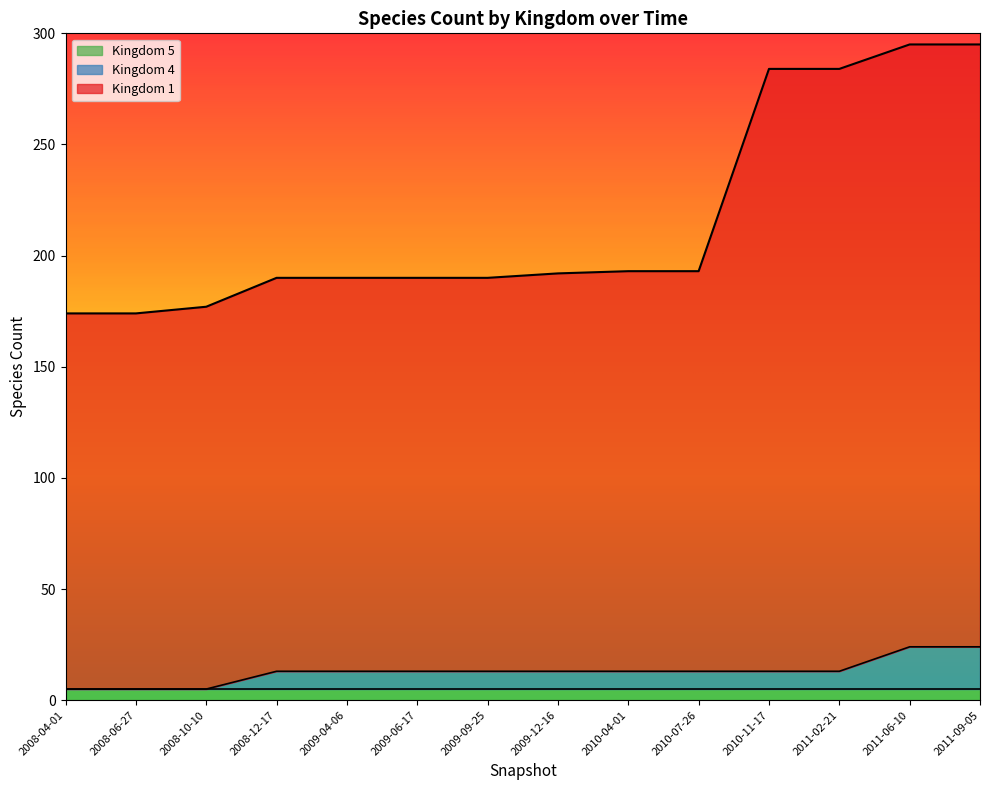

What are all the series names shown in the legend?

Kingdom 5, Kingdom 4, Kingdom 1